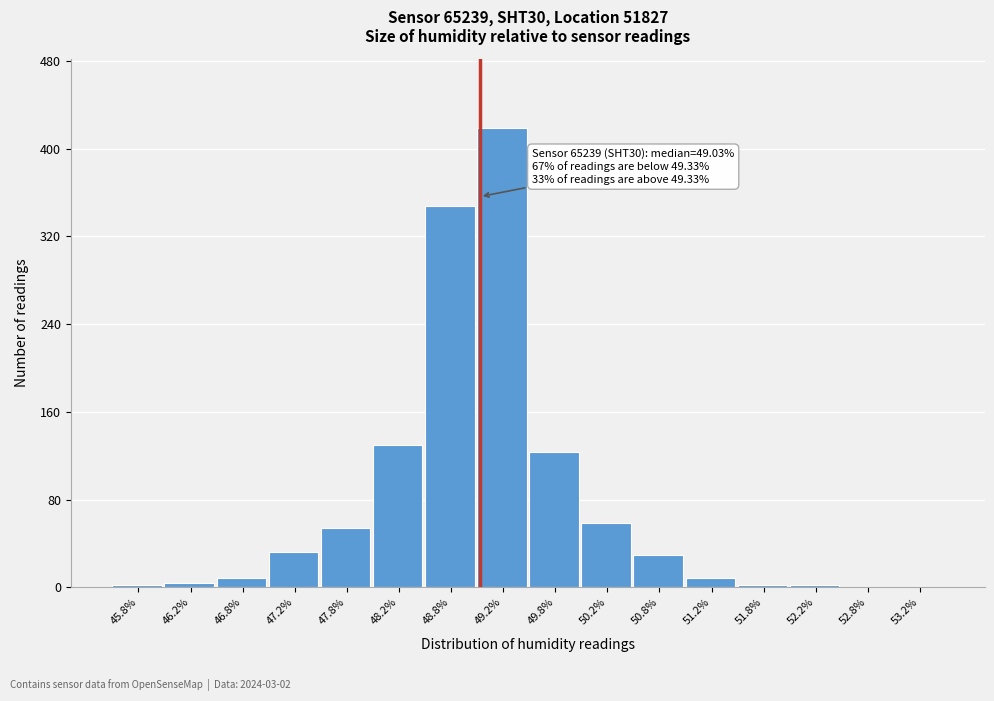

Over which range of the x-axis is the bar tallest?

49.0 to 49.5